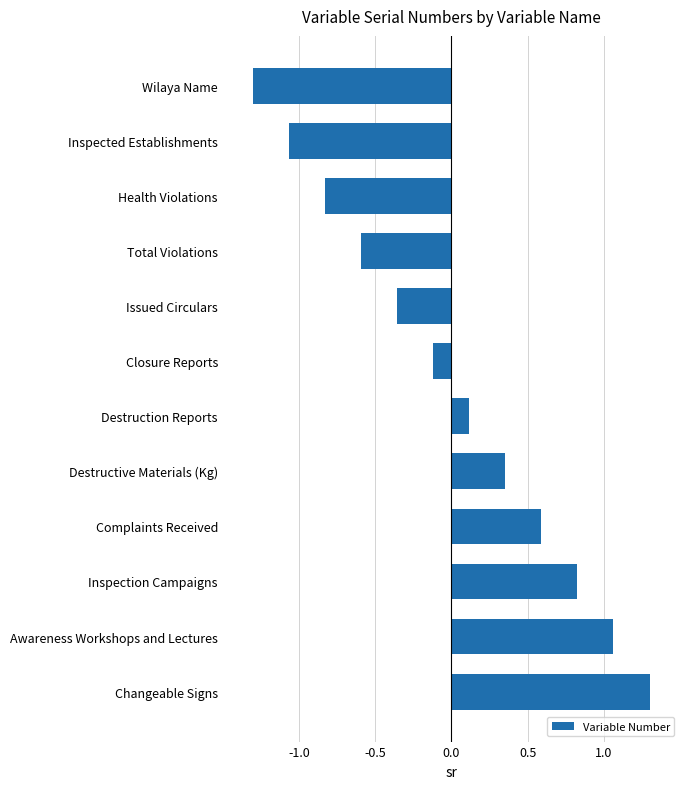

Read the value at Total Violations.

-0.6